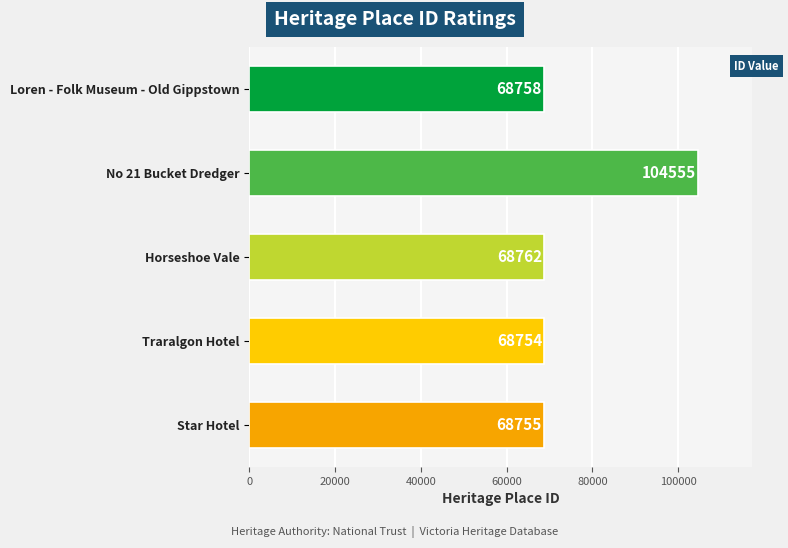

What is the sum of all values?

379584